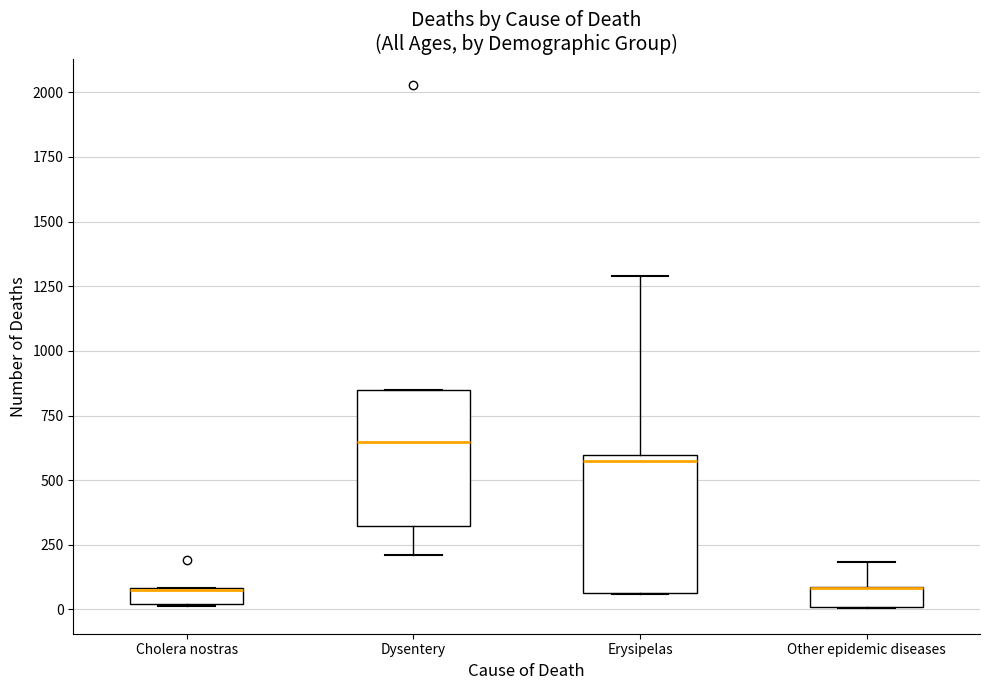

Where does the upper whisker of the box for Other epidemic diseases end on the y-axis? The values are not printed on the chart, so give them approximately, as read against the axis.

200